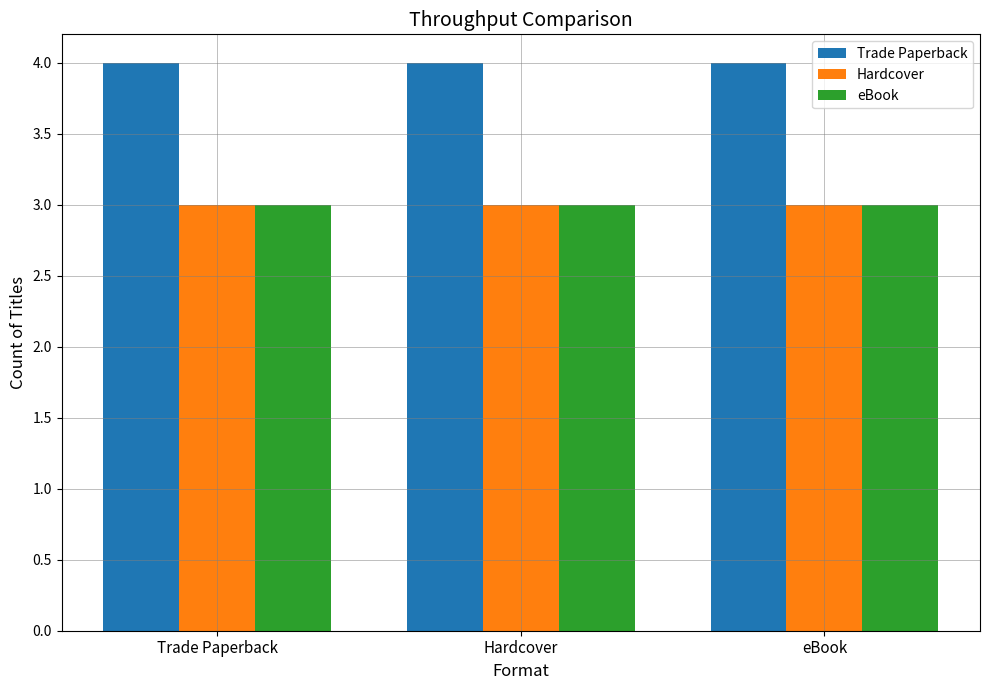

What is the label of the 3rd bar from the left?

eBook